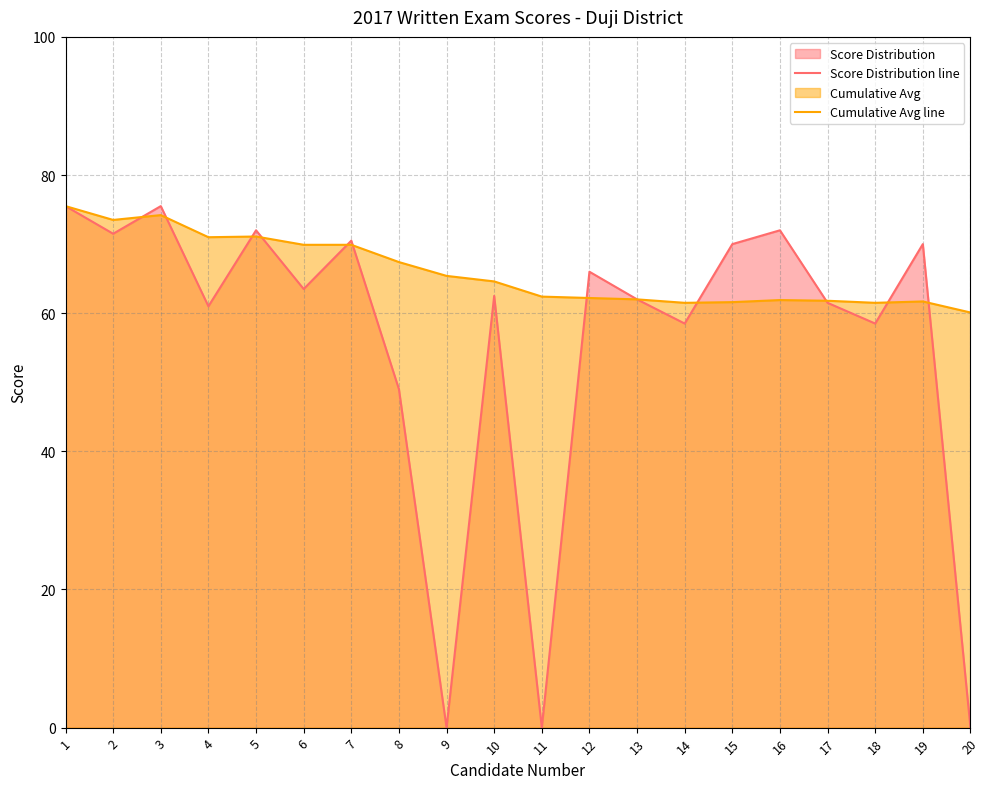

What are all the series names shown in the legend?

Score Distribution line, Cumulative Avg line